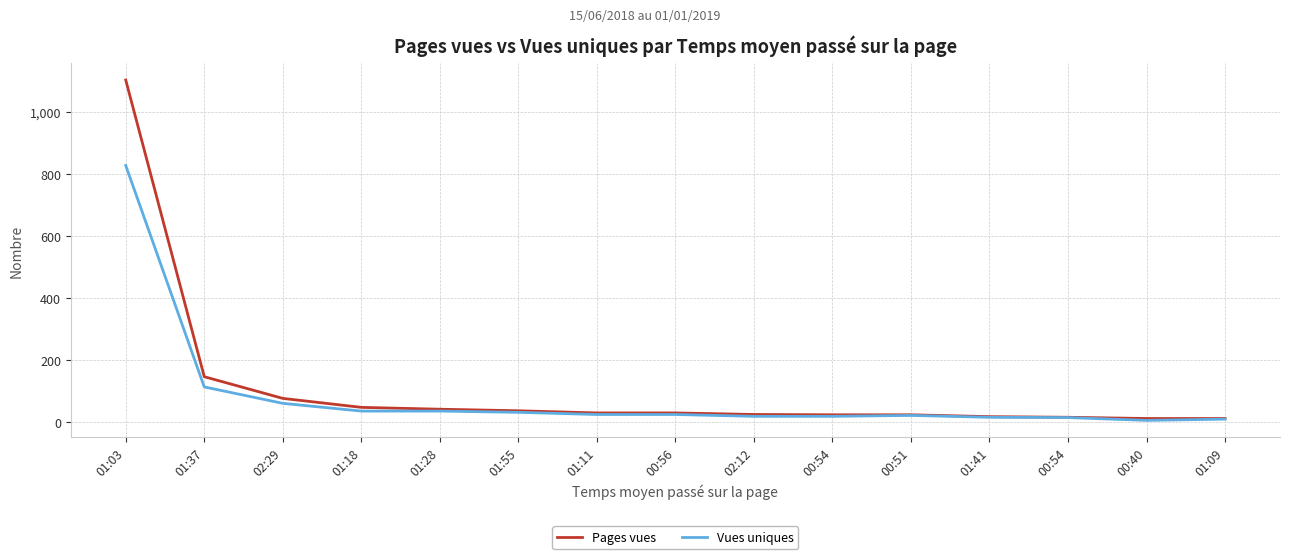

What is the difference between the second highest and second lowest values in the Pages vues series?

135